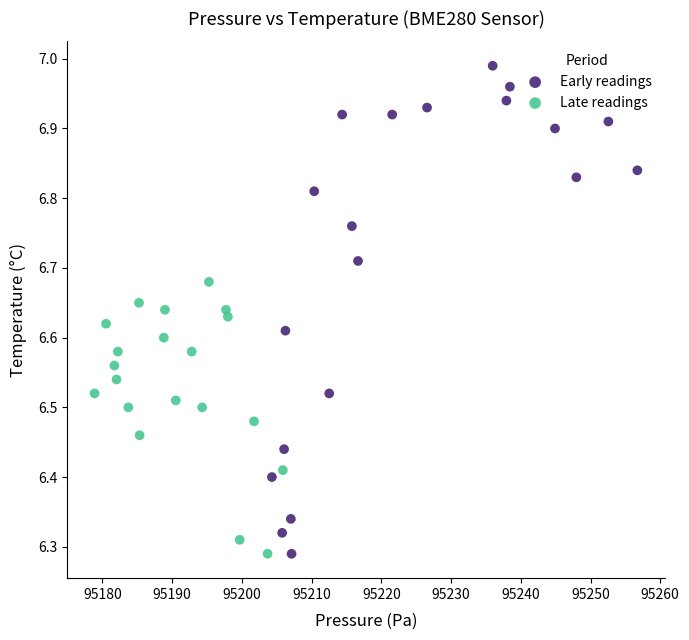

Which series has the widest spread of Y values?

Early readings